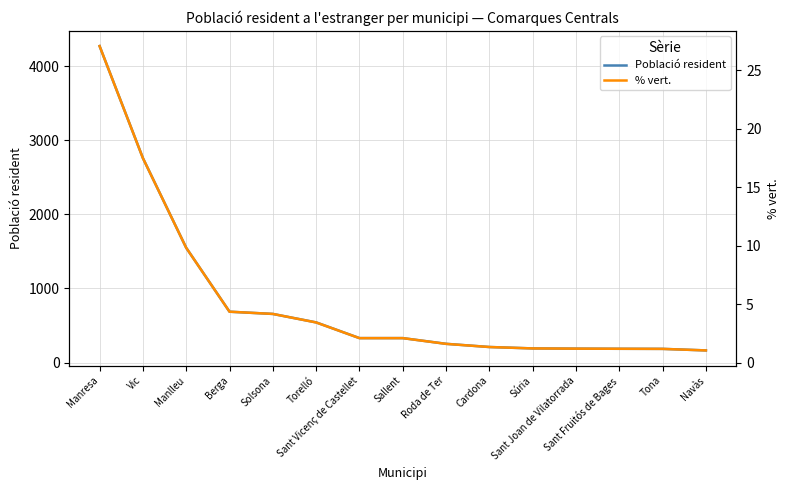

What is the sum of all % vert. values?

79.3